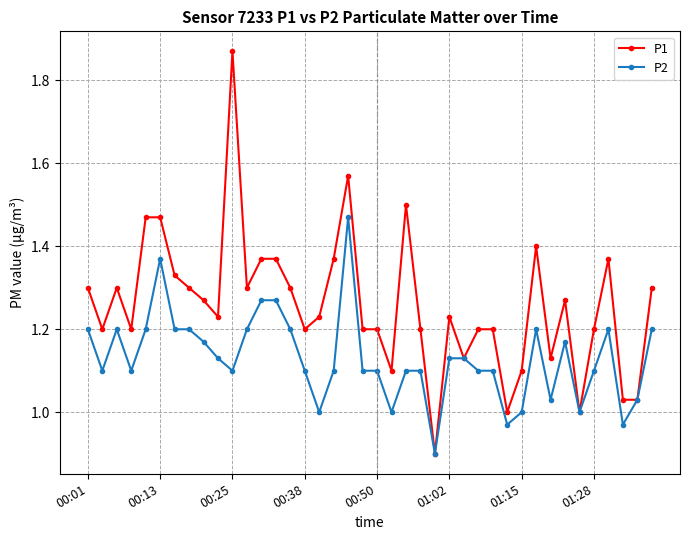

List the series in order of their peak value, lowest first.

P2, P1